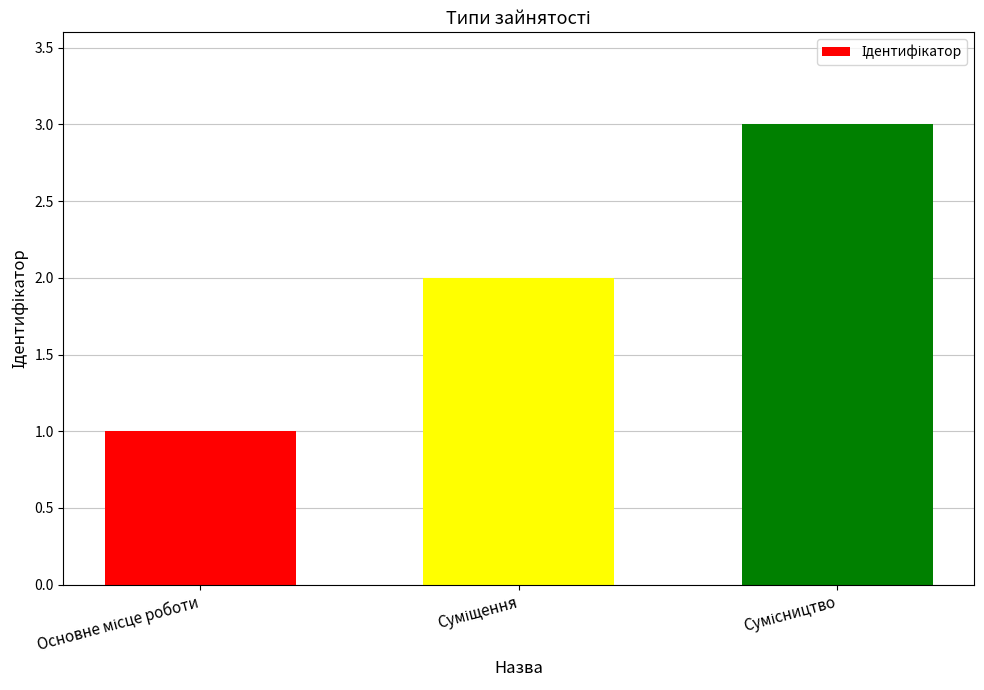

How many data points does each series have?

3